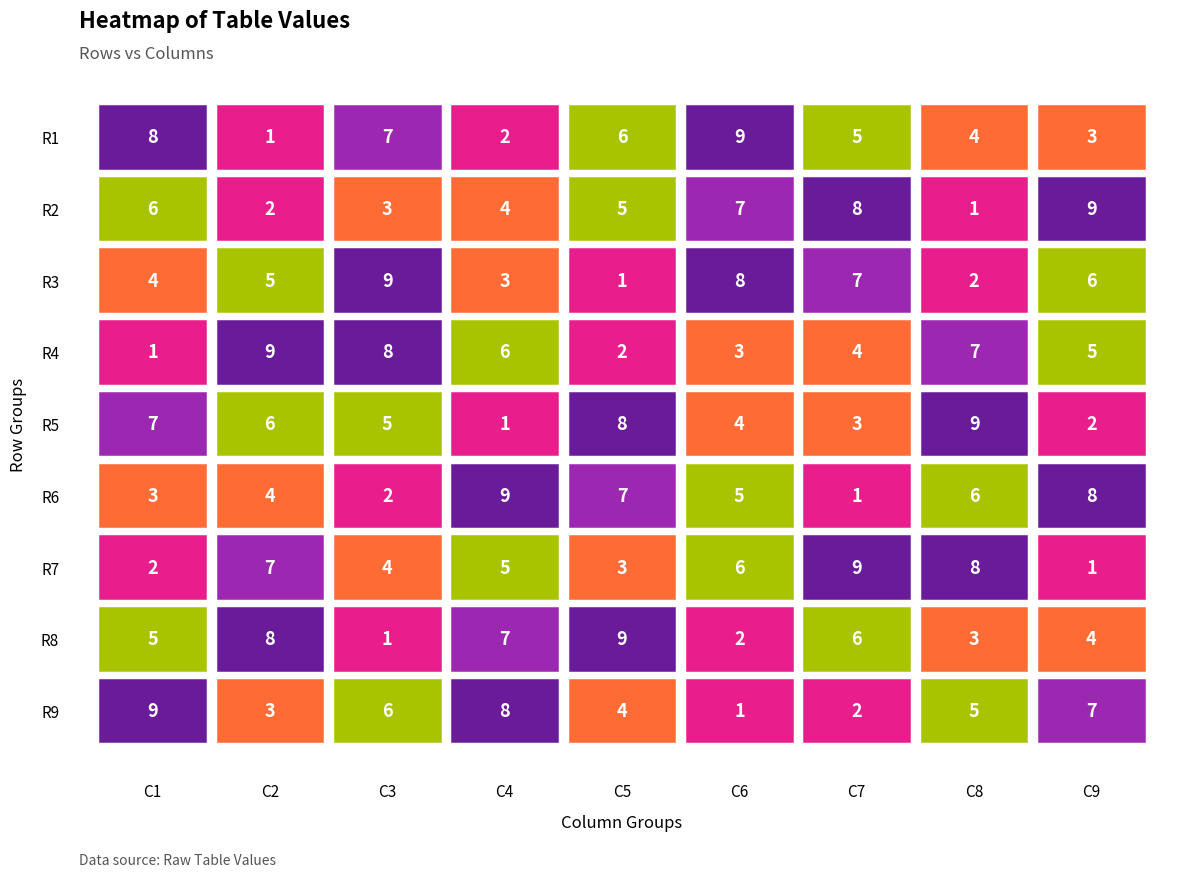

What is the difference between the highest and lowest values at 6?

8